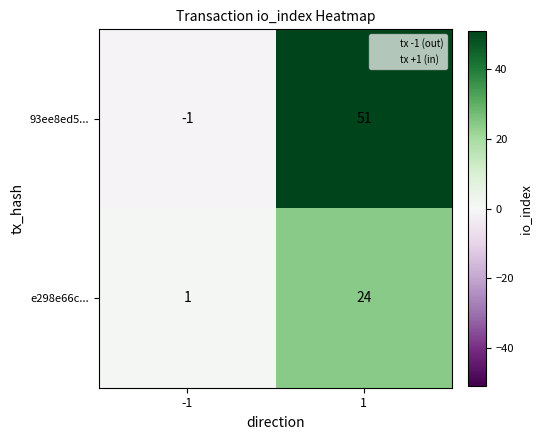

Between -1 and 1, which series saw the biggest shift?

93ee8ed5...